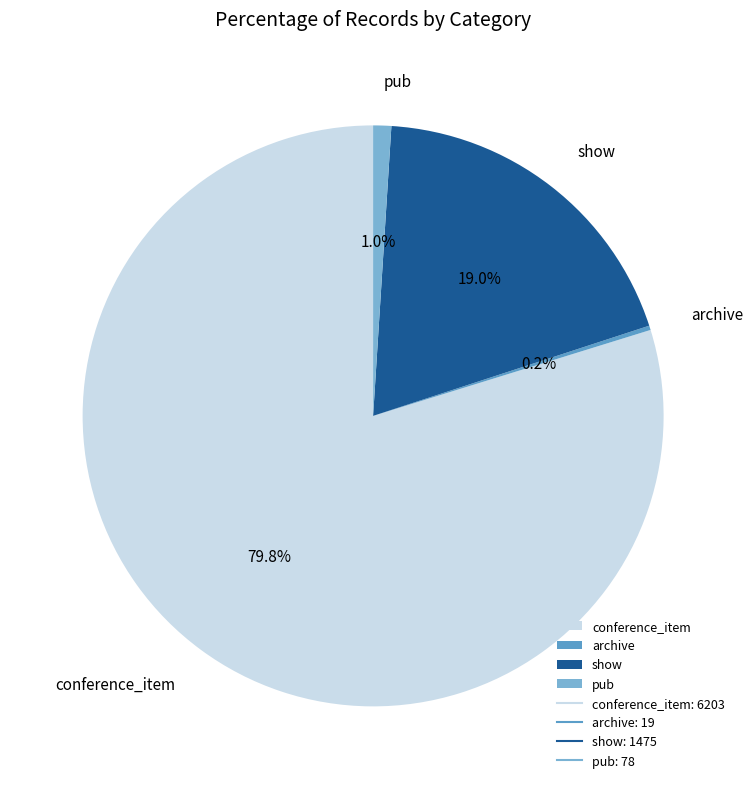

What is the largest slice in the pie chart?

conference_item